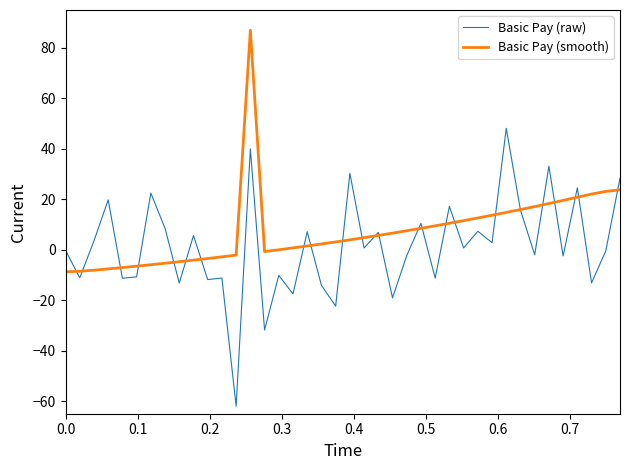

Which series has the largest total across all categories?

Basic Pay (smooth)